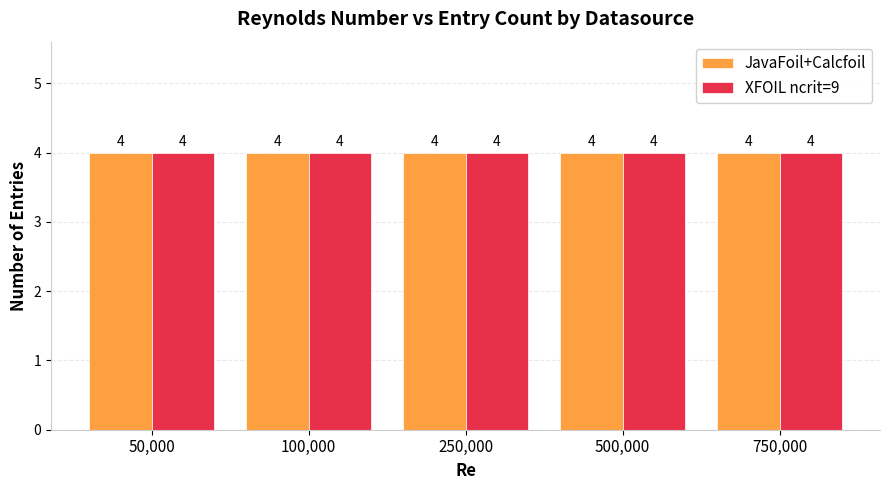

How many groups of bars are there?

5